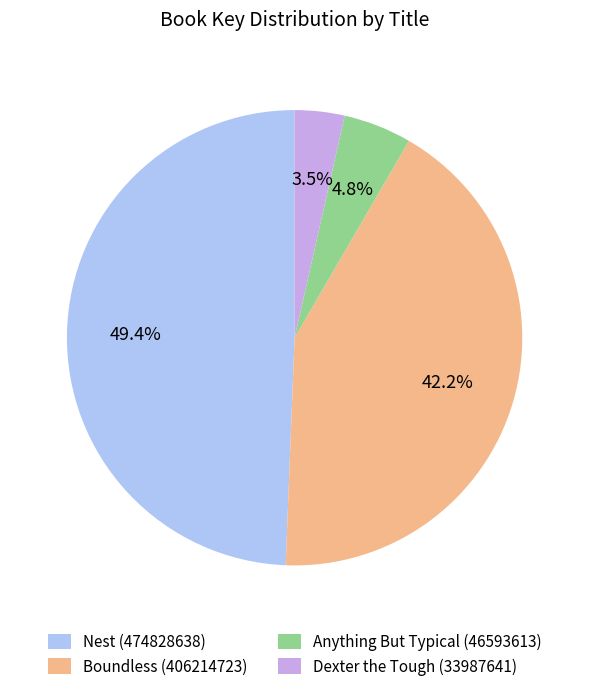

Is there any slice that represents more than half of the pie?

No